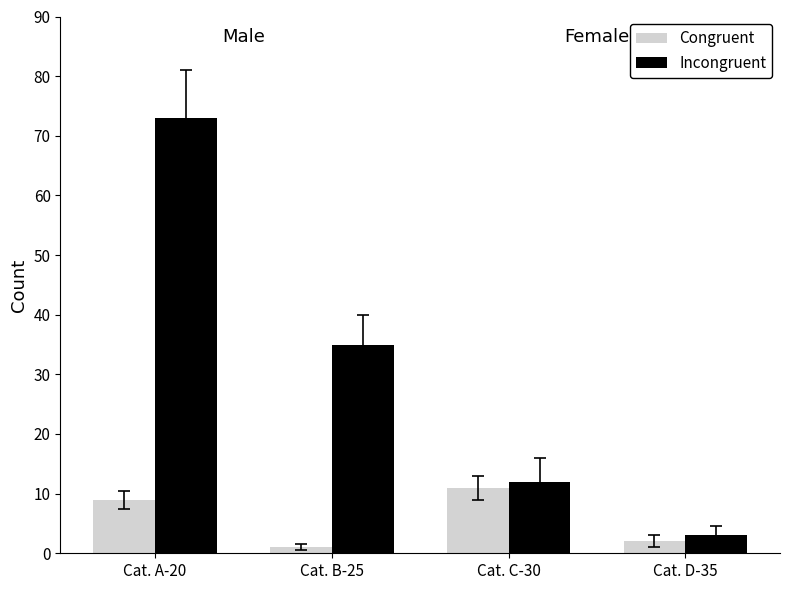

At which label is Congruent closest to 6?

Cat. A-20